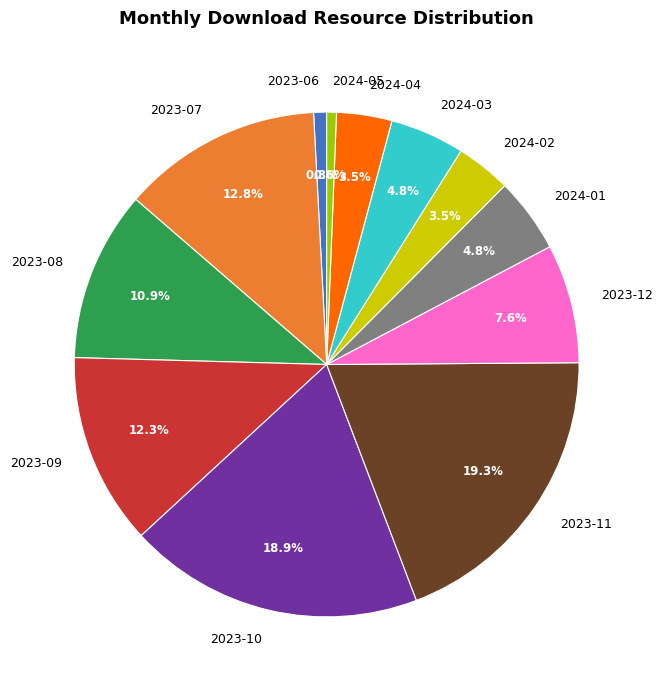

Is there a majority slice in this chart?

No